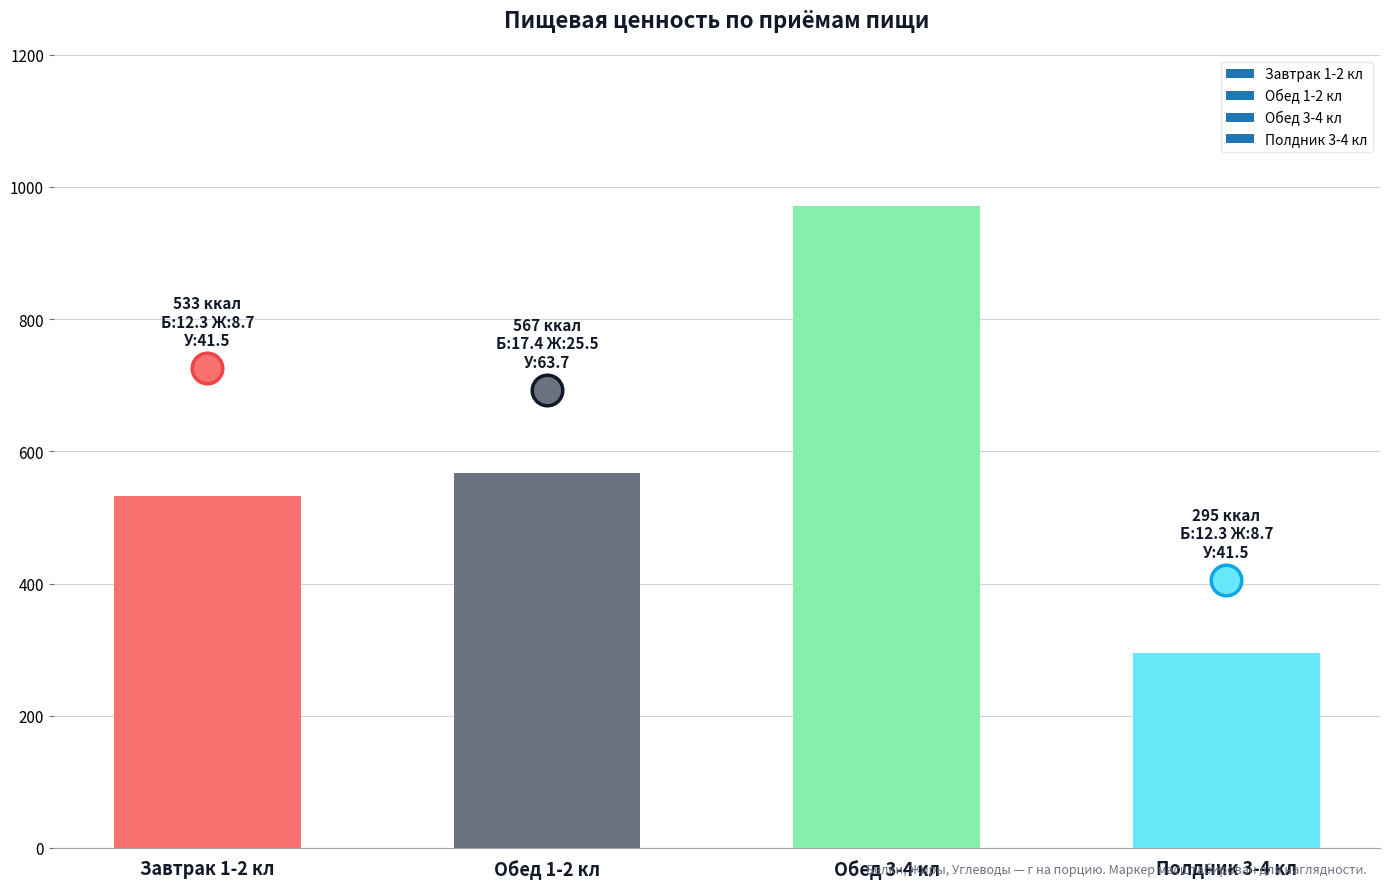

Is it true that the value at Обед 1-2 кл is 566.8?

True